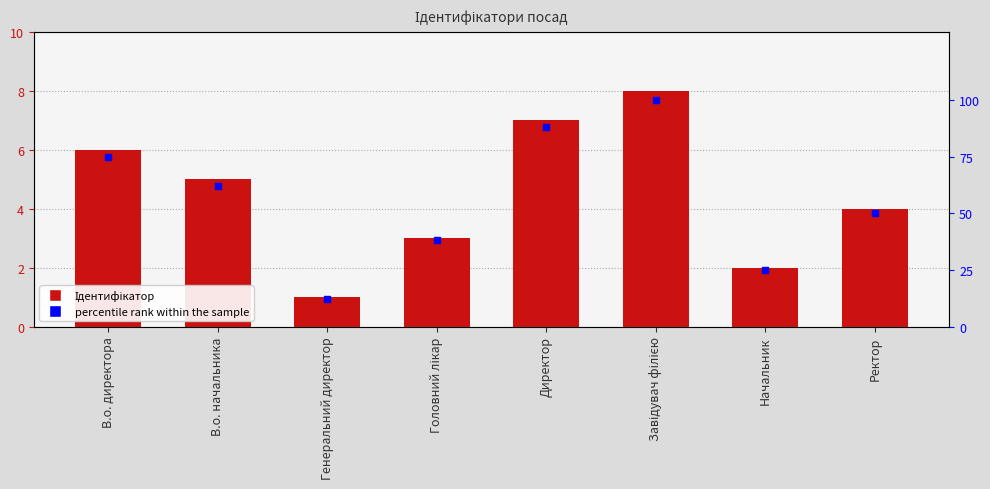

What is the total value across all series at В.о. начальника?

67